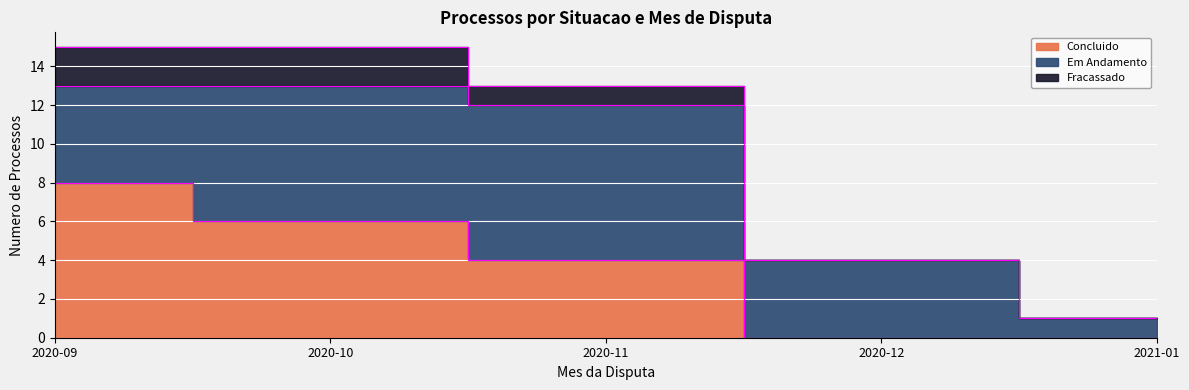

Rank the series by their average value, from lowest to highest.

Fracassado, Concluido, Em Andamento